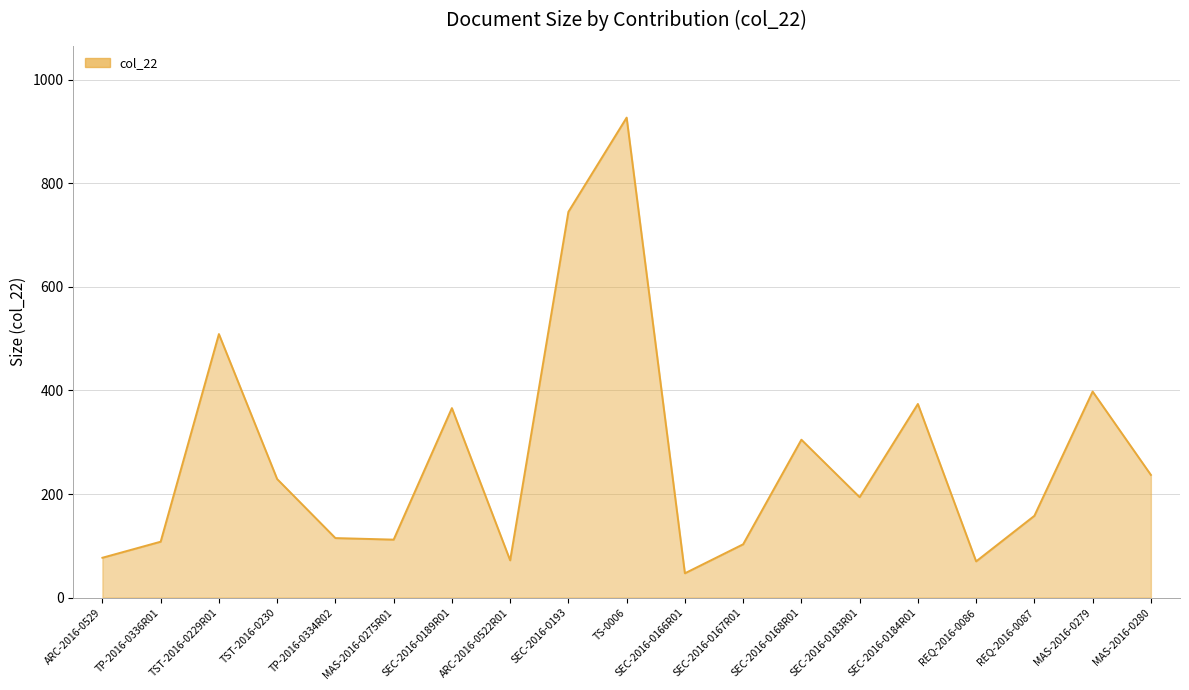

Which category has the highest value across all series?

TS-0006